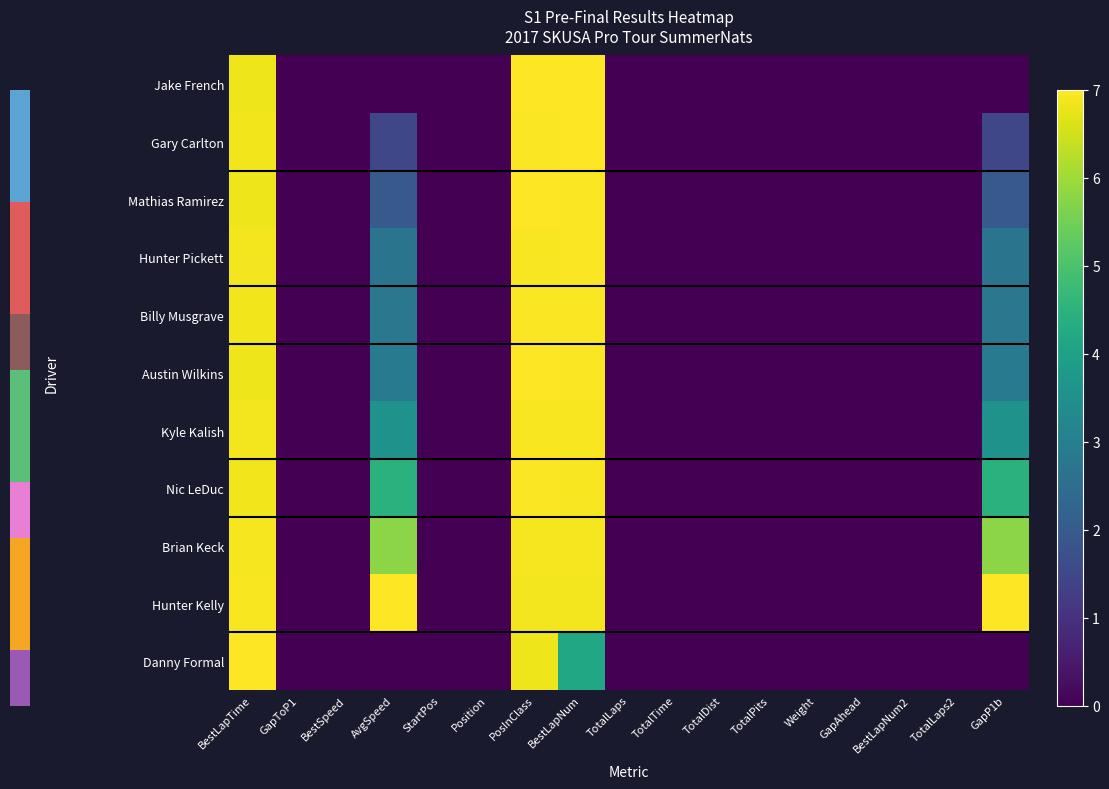

Between AvgSpeed and TotalTime, which series saw the biggest shift?

Hunter Kelly